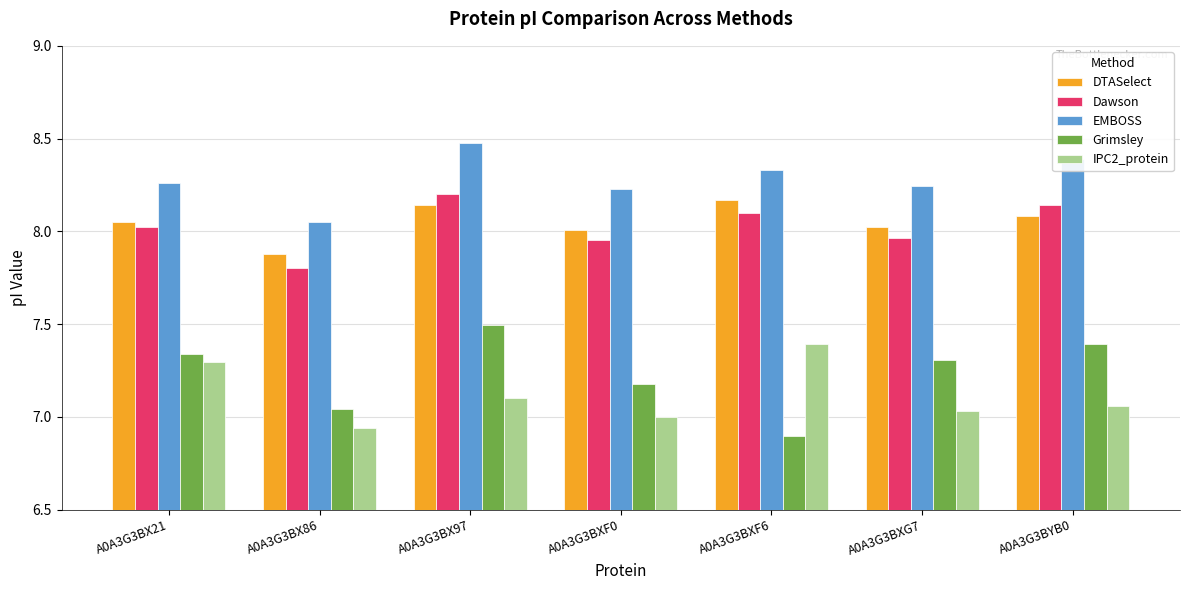

Which series changed the most between A0A3G3BXF6 and A0A3G3BXG7?

Grimsley